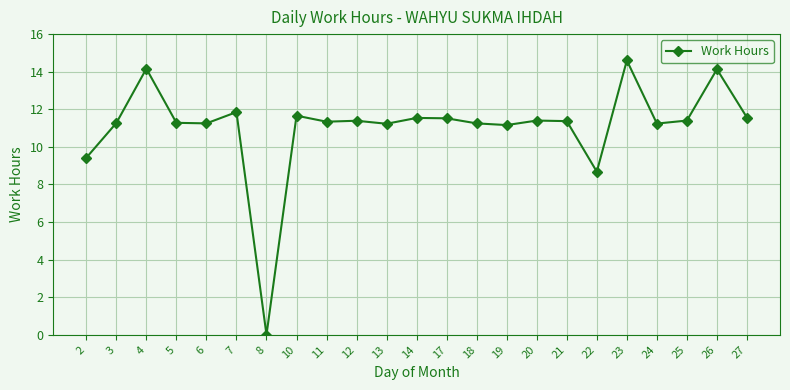

What is the average value?

11.1